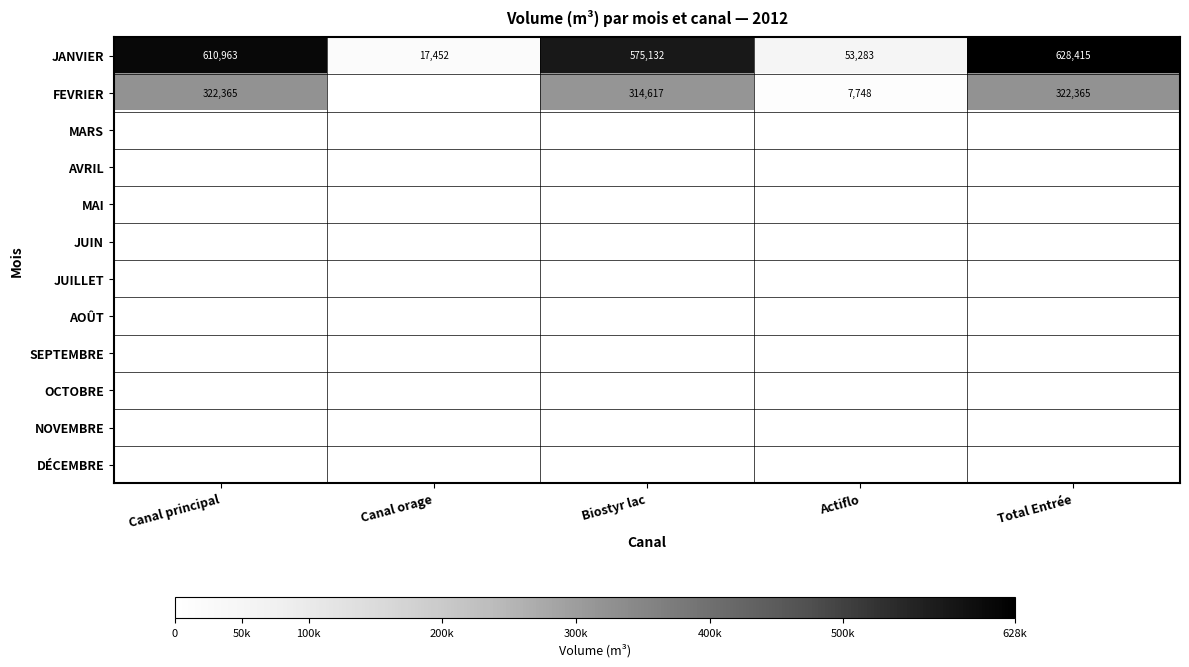

The value of FEVRIER at Total Entrée is 517423. True or false?

False